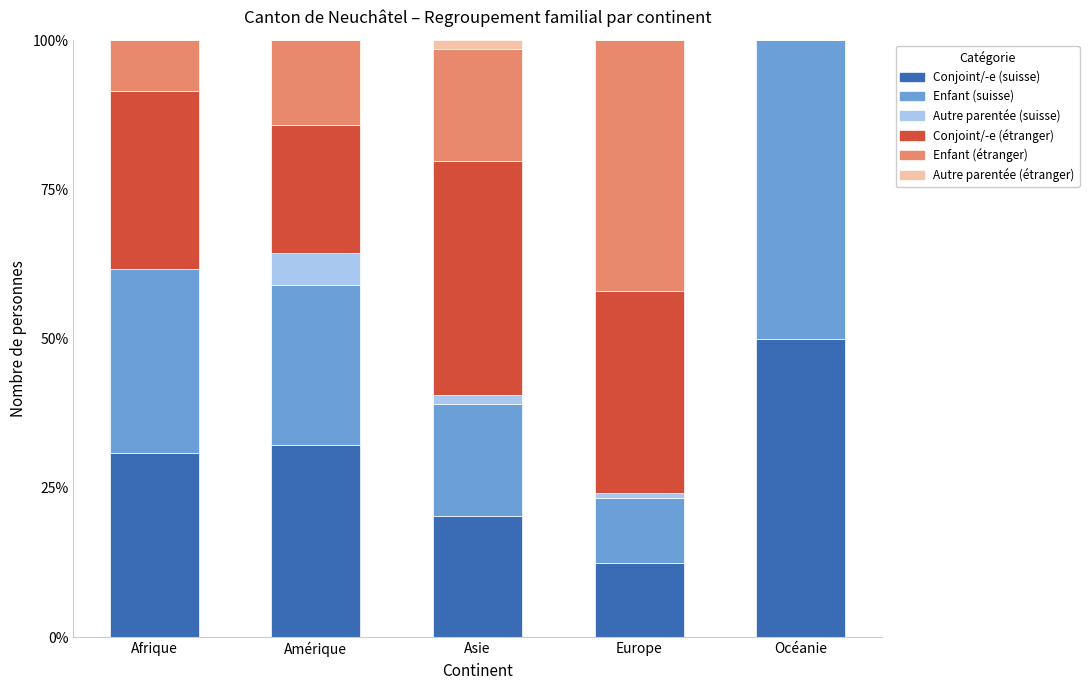

What is the highest value of the Conjoint/-e (suisse) series?

50.0